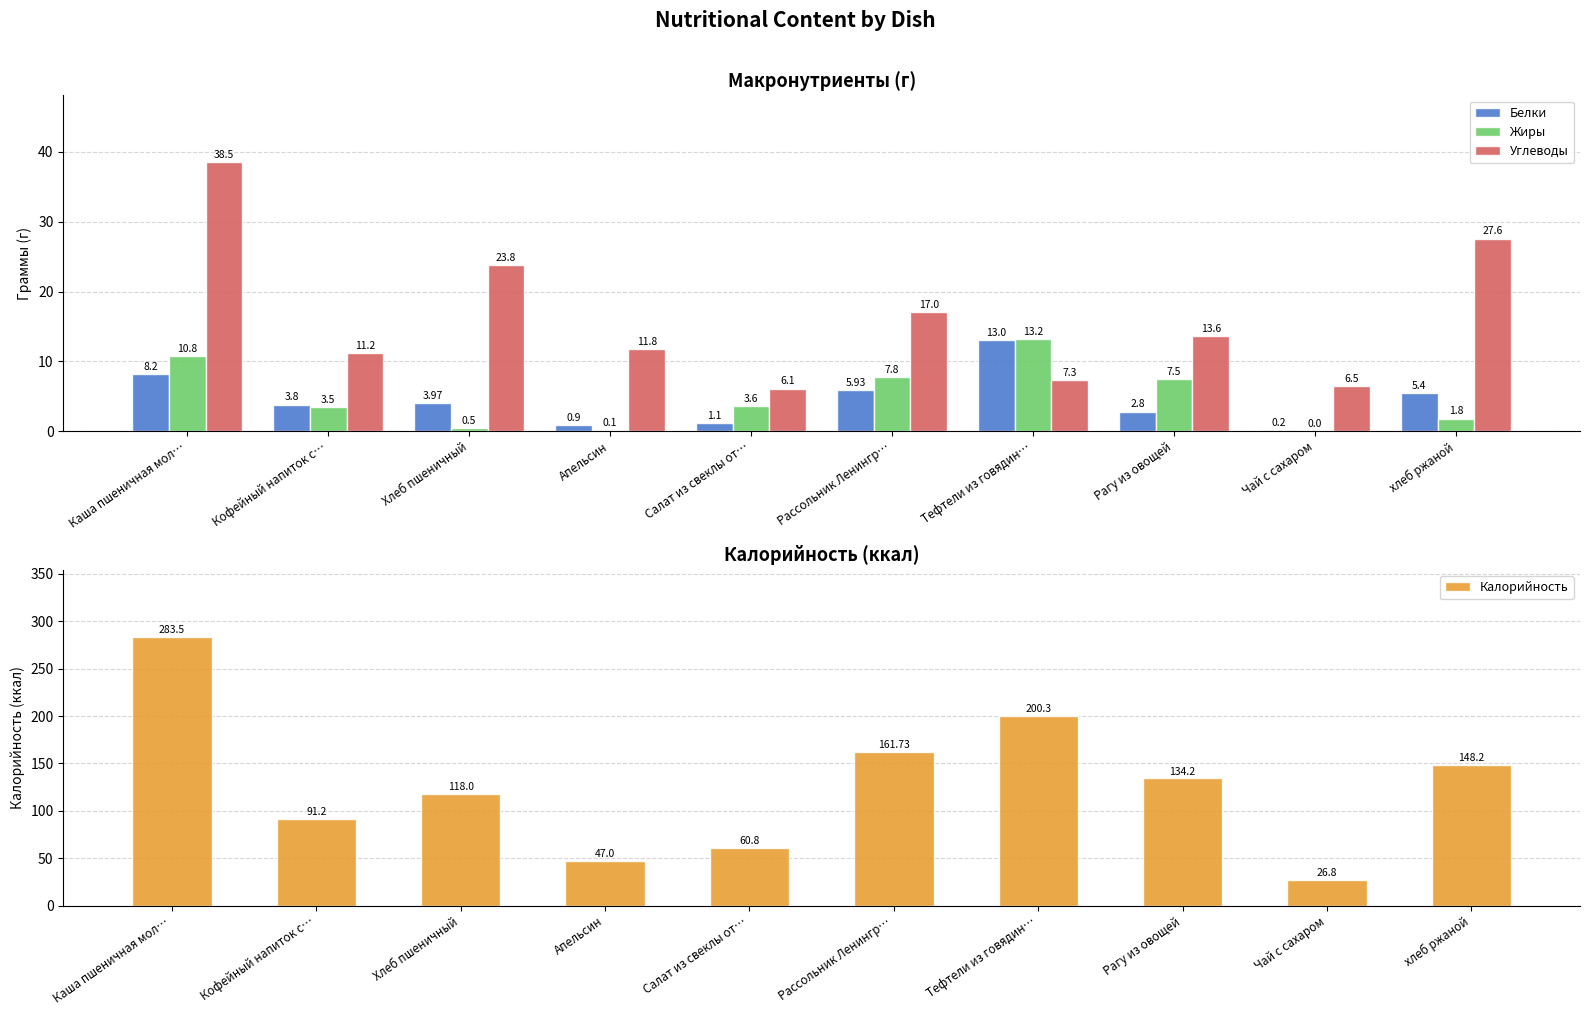

At how many categories does at least one series exceed 165?

2